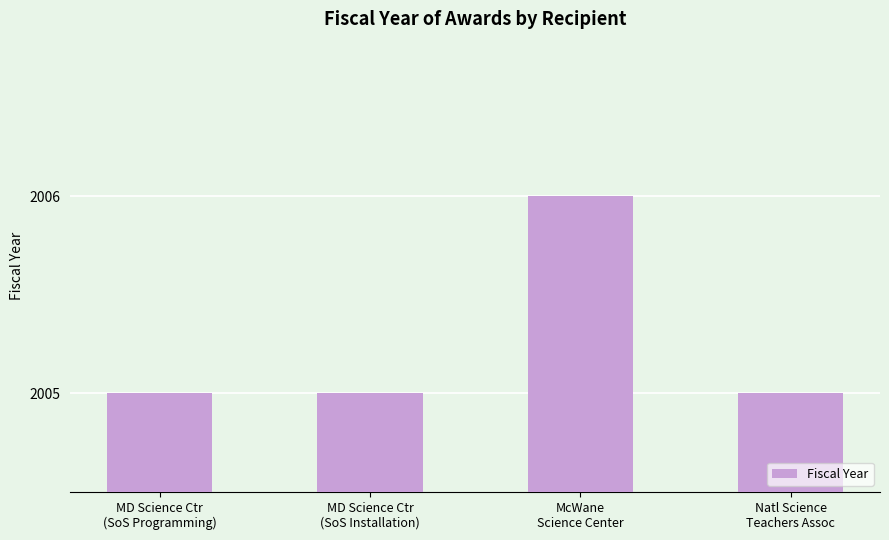

Count the number of categories in the chart.

4